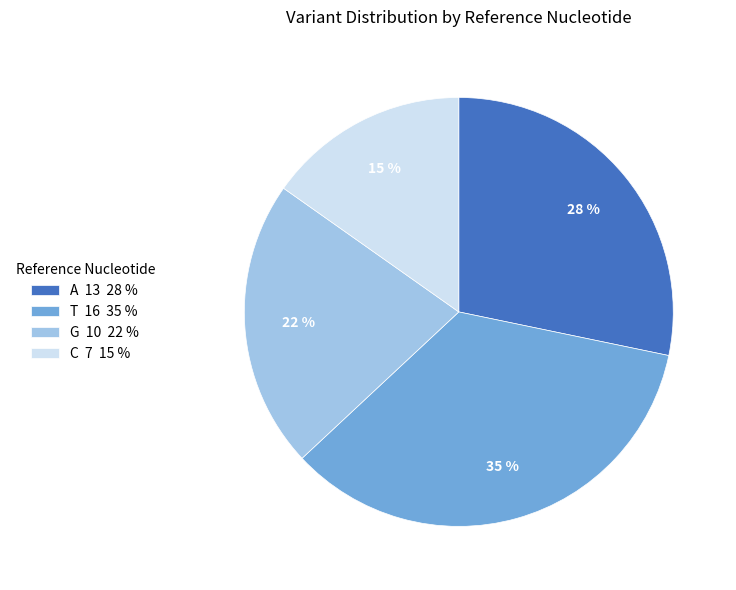

Is there any slice that represents more than half of the pie?

No